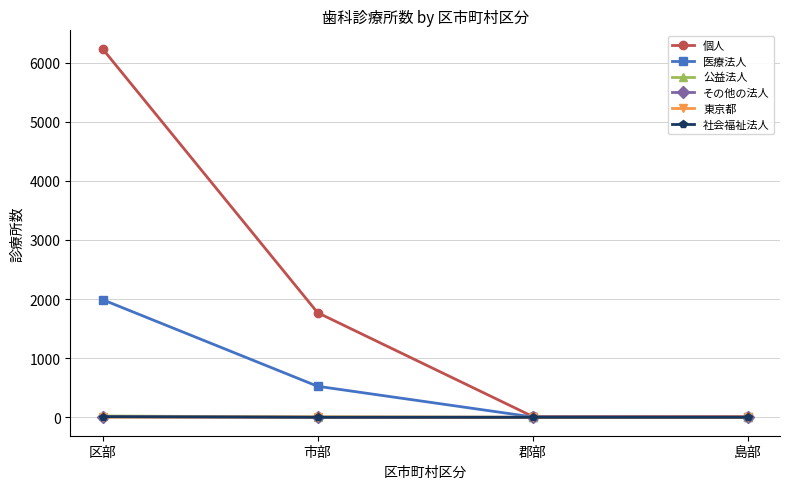

Which series changed the most between 市部 and 郡部?

個人